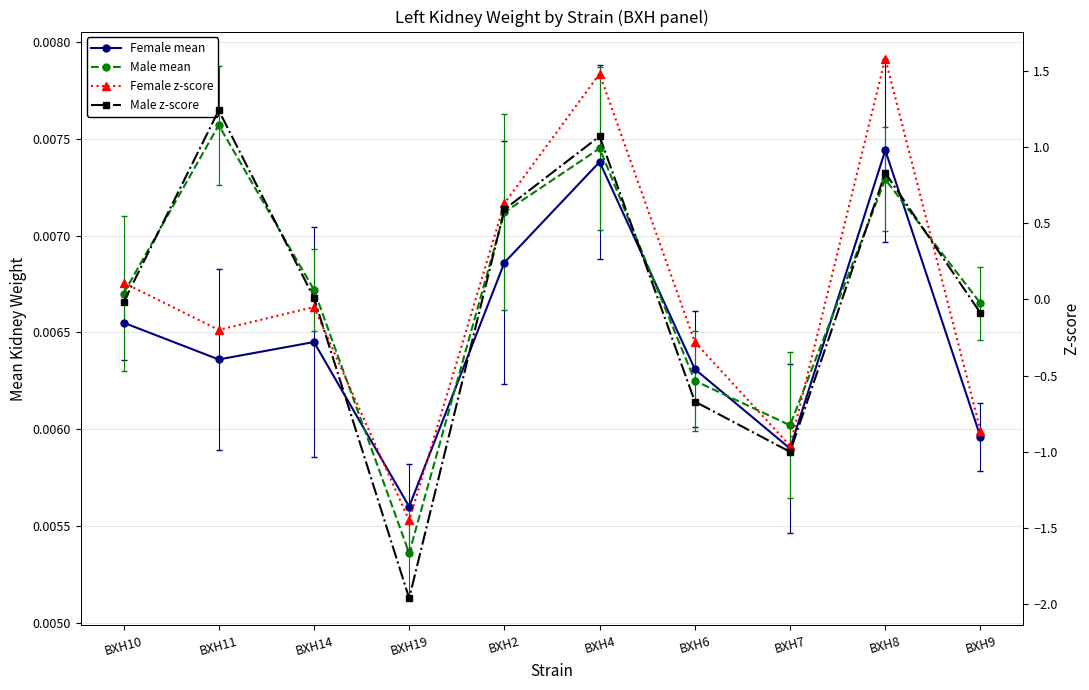

Rank the series at BXH7 from highest to lowest value.

Male mean, Female mean, Female z-score, Male z-score